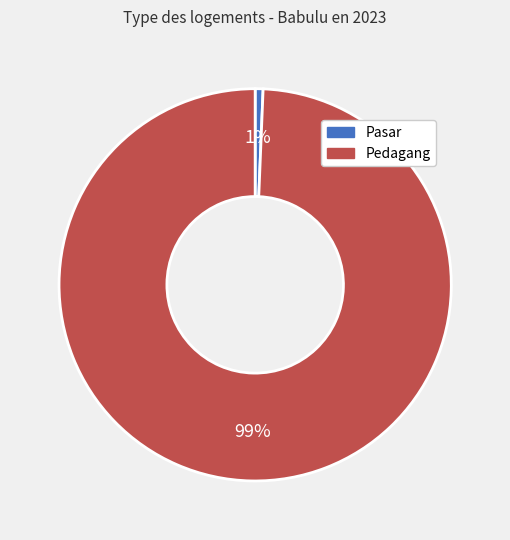

How many segments does this pie chart have?

2